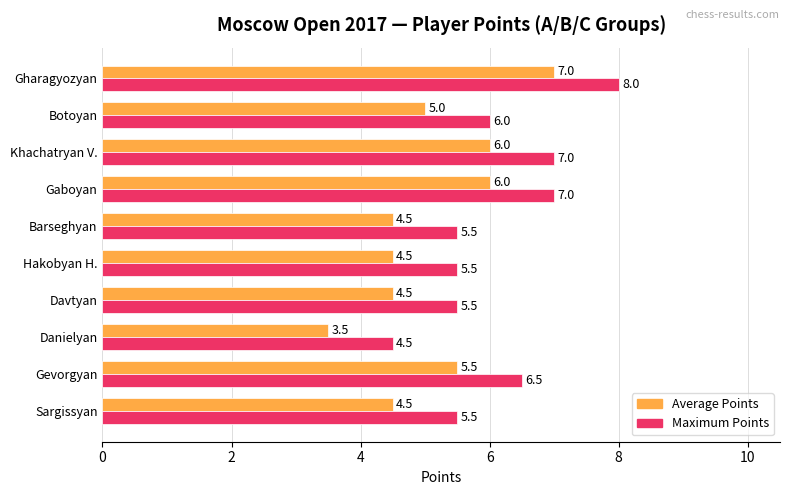

What is the difference between the highest and lowest values at Danielyan?

1.0